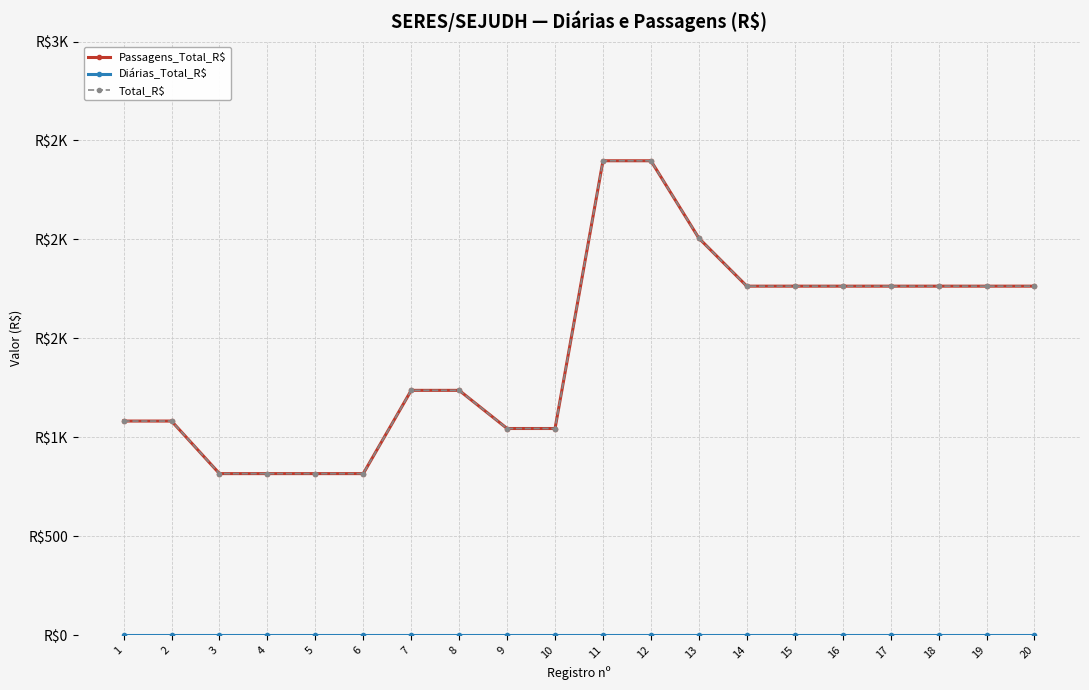

Is this an area chart (filled region under the line)?

No